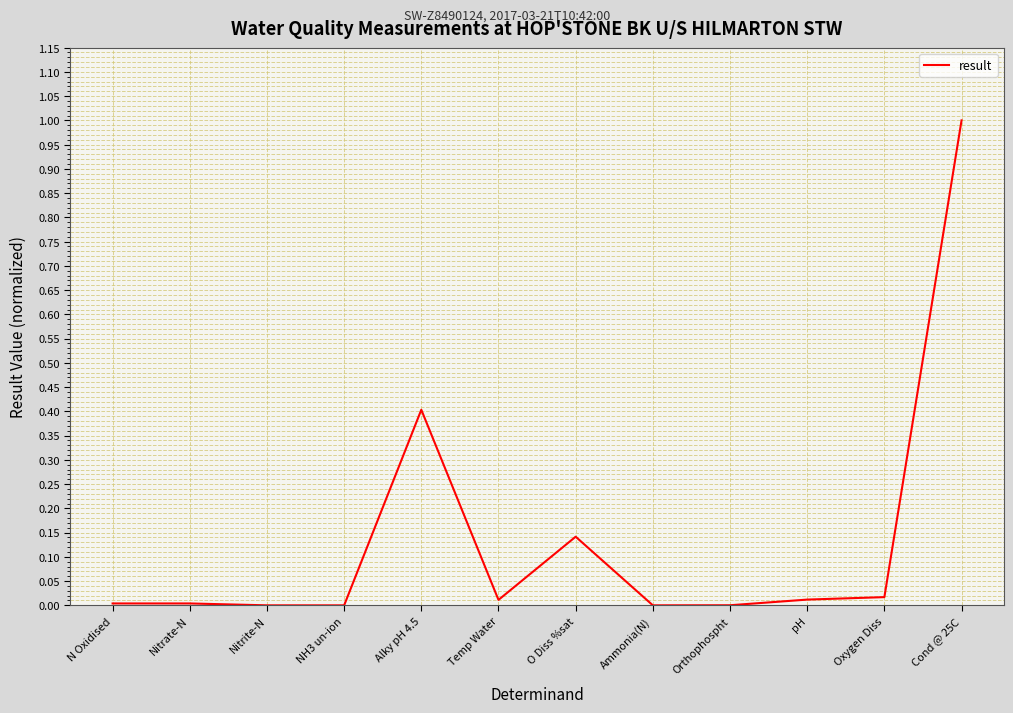

True or false: the data has more than 1 interior local peaks.

True